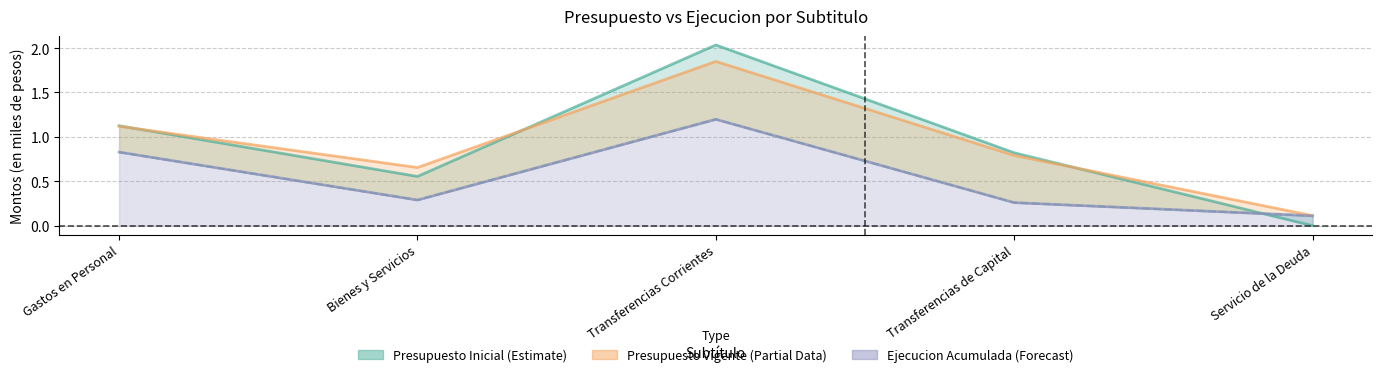

What is the difference between the maximum and minimum values in the Presupuesto Inicial series?

2.0